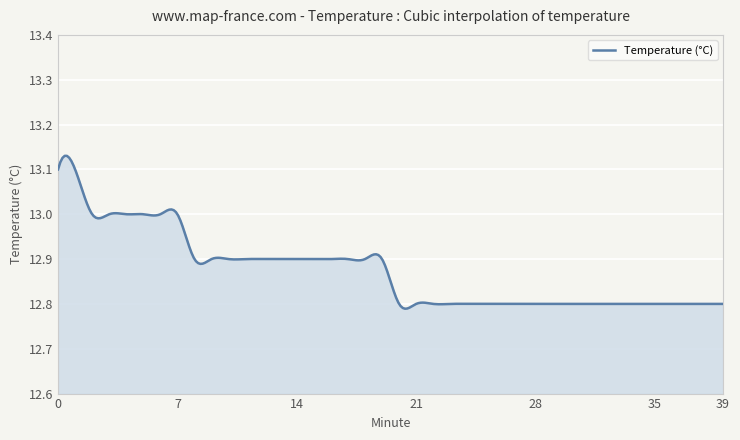

What is the difference between the maximum and minimum values?

0.3